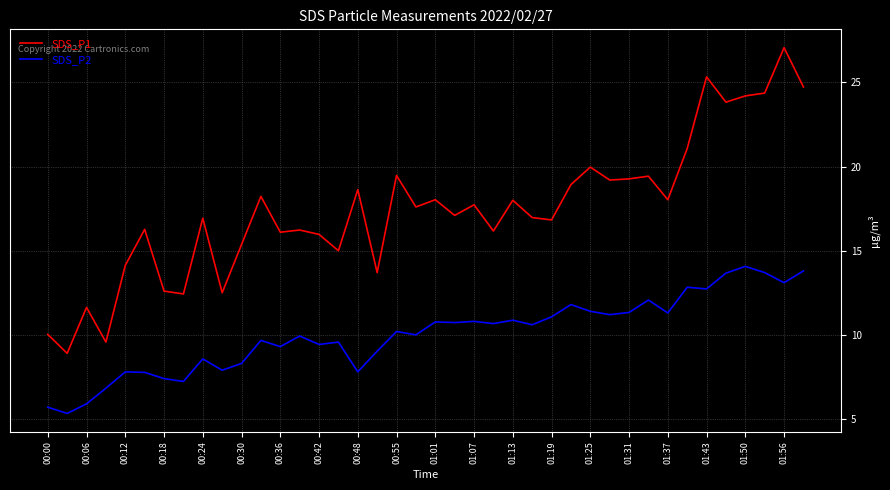

List the series in order of their peak value, highest first.

SDS_P1, SDS_P2